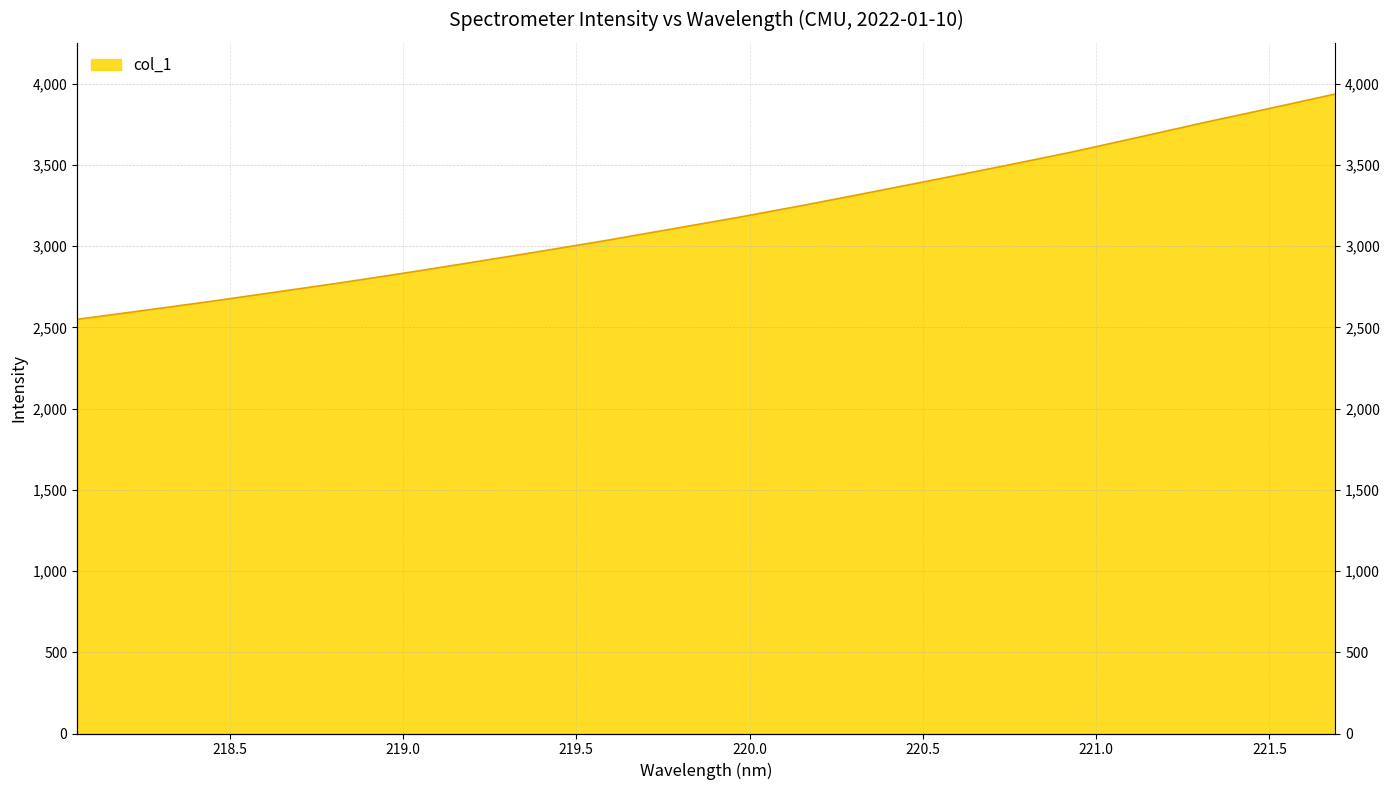

Which has a higher value, 221.4993 or 218.6332?

221.4993